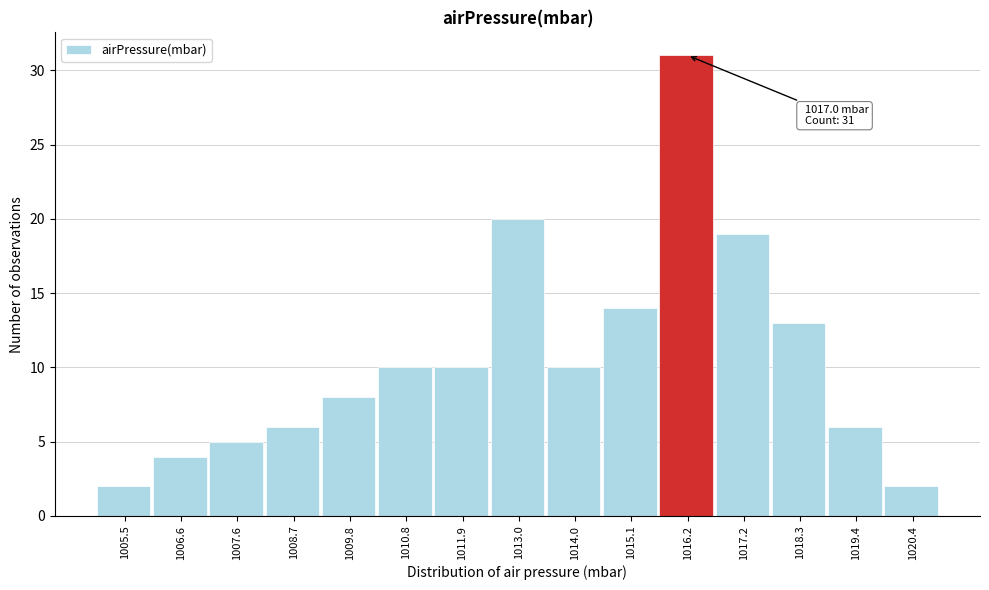

Reading right to left, list all the values displayed in this chart.

2	6	13	19	31	14	10	20	10	10	8	6	5	4	2